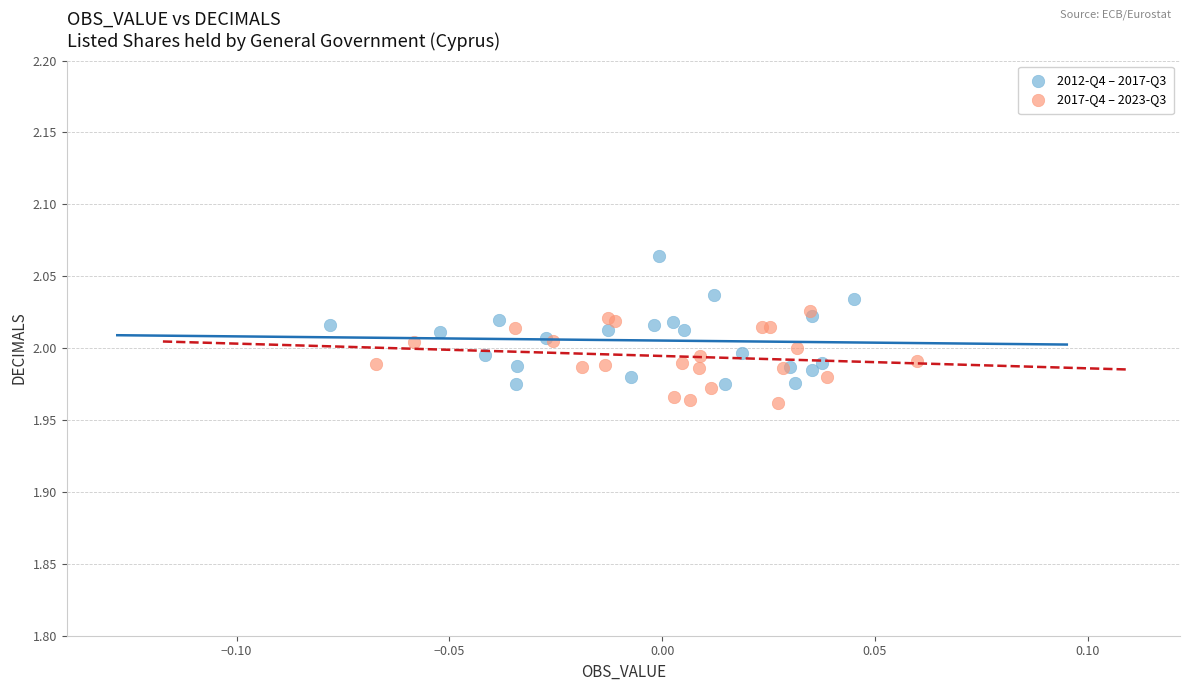

Which series contains the highest Y value?

2012-Q4 – 2017-Q3